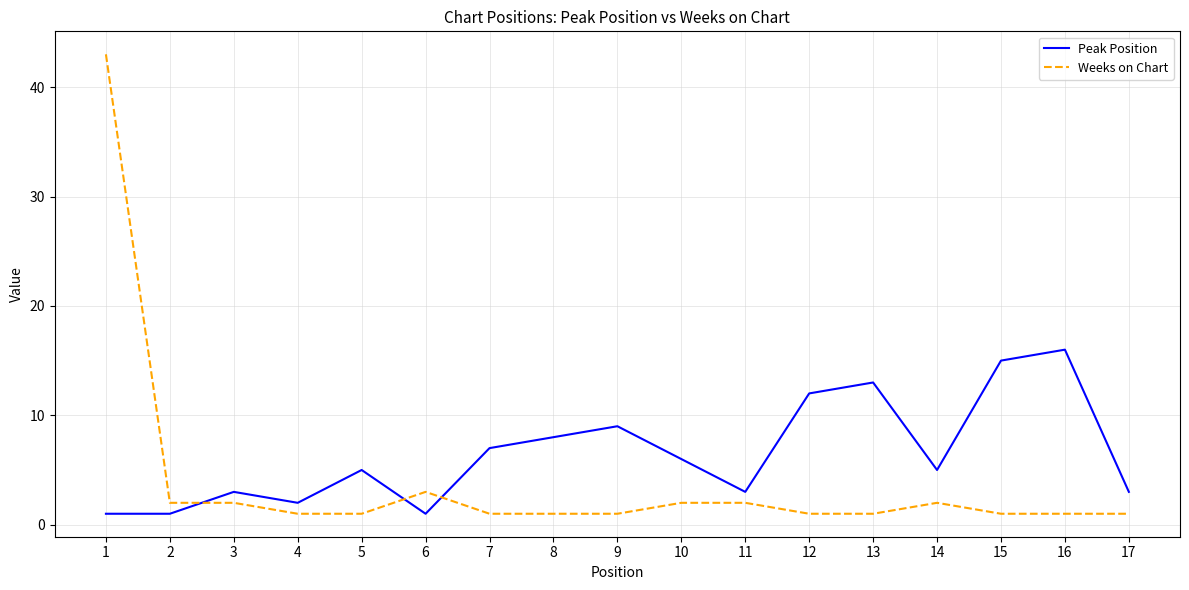

Rank the series at 17 from lowest to highest value.

Weeks on Chart, Peak Position